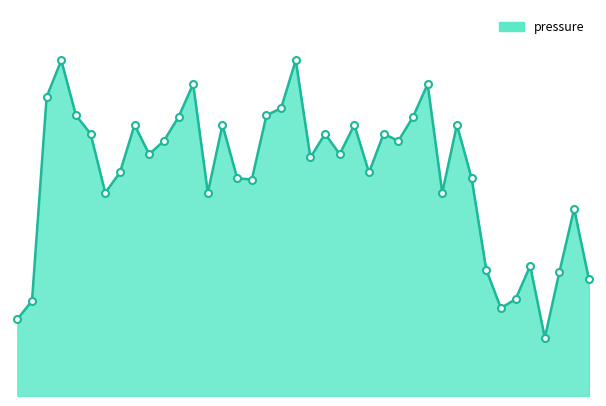

Where is the data nearest to the value 22?

03:00